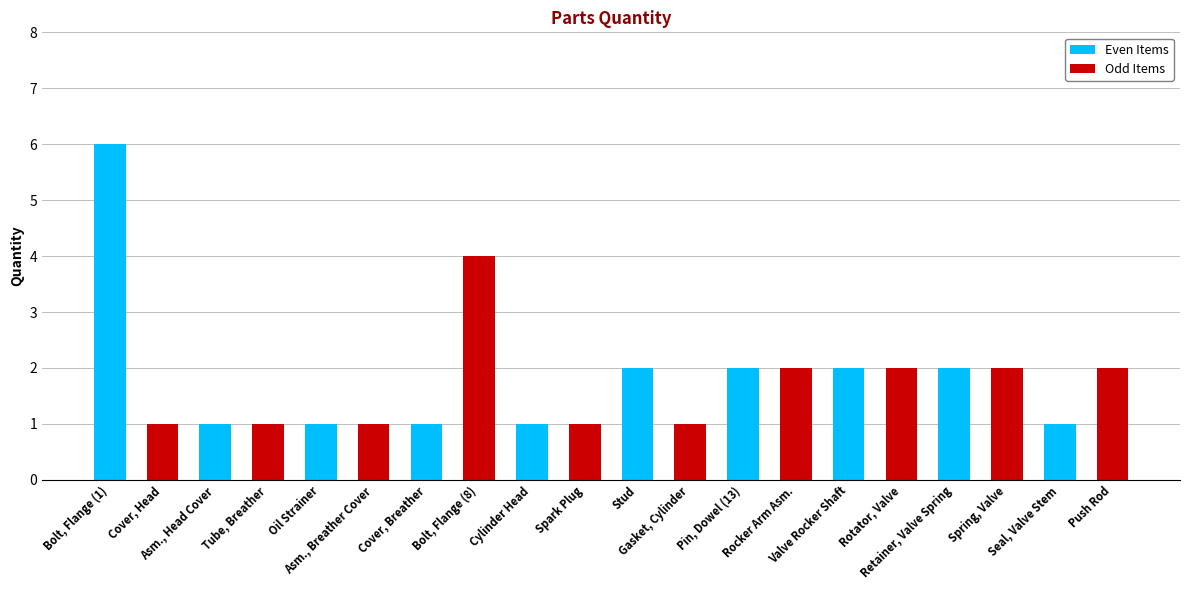

What is the value of the 8th bar from the left?

4